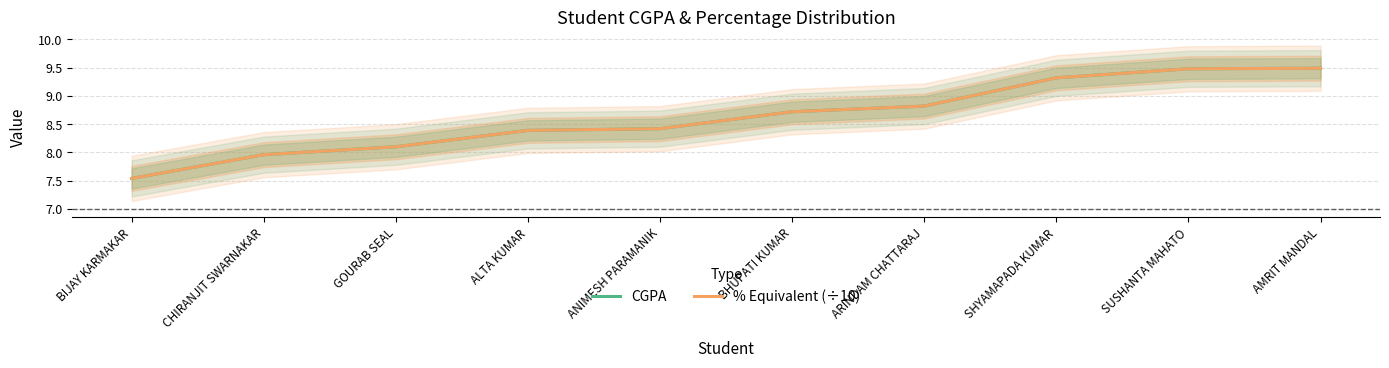

What is the minimum value for CGPA?

7.5